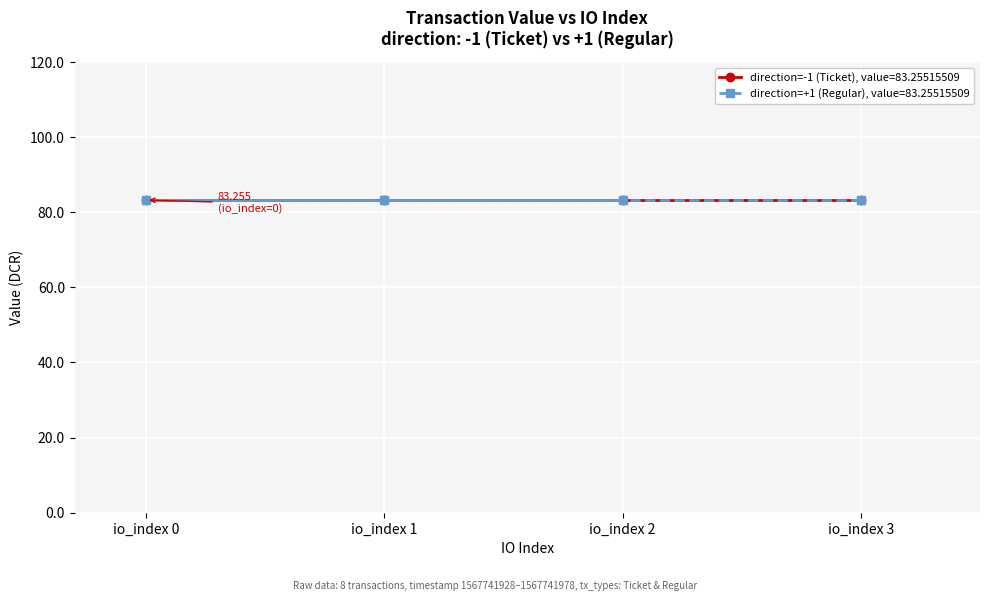

True or false: value by io_index (direction=-1) and value by io_index (direction=+1) intersect in this chart.

True